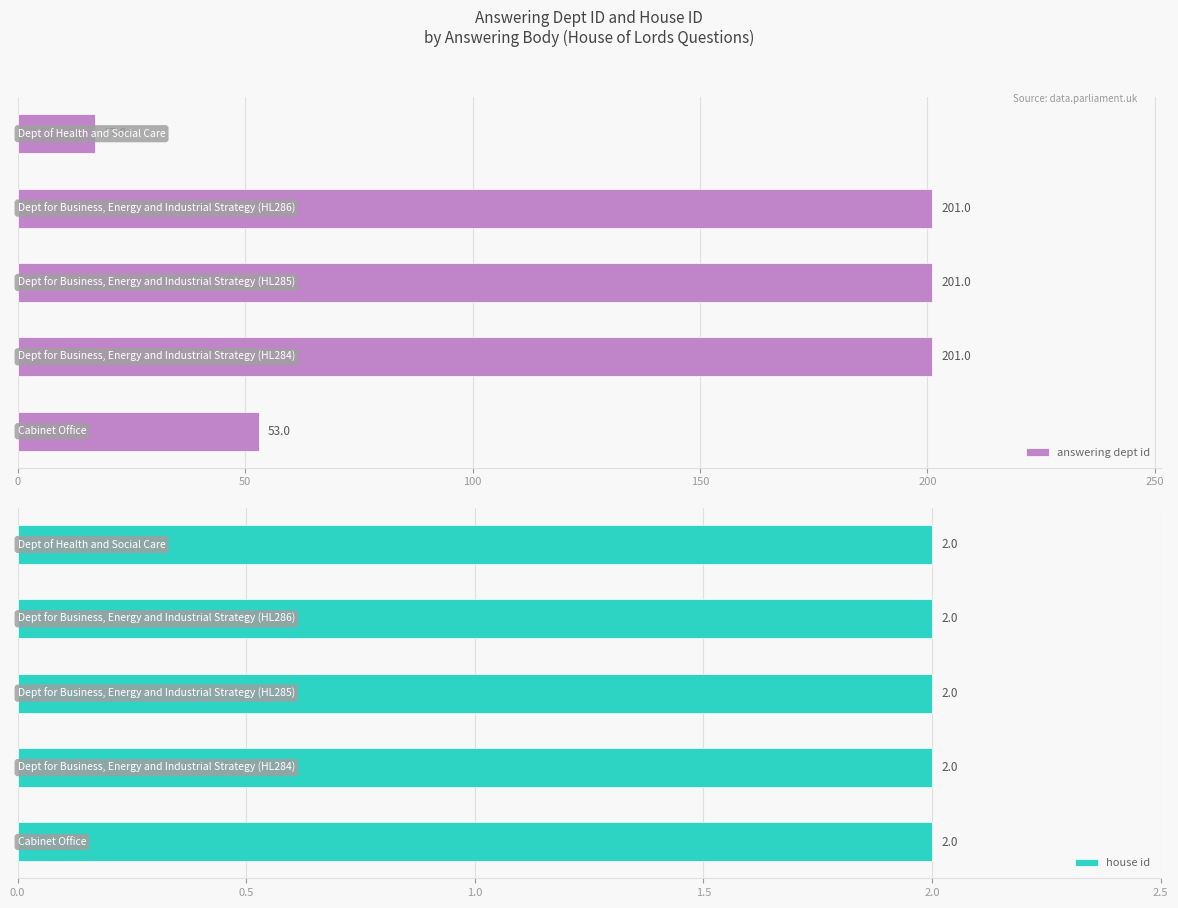

The value of answering dept id at 0 is 53.0. True or false?

True